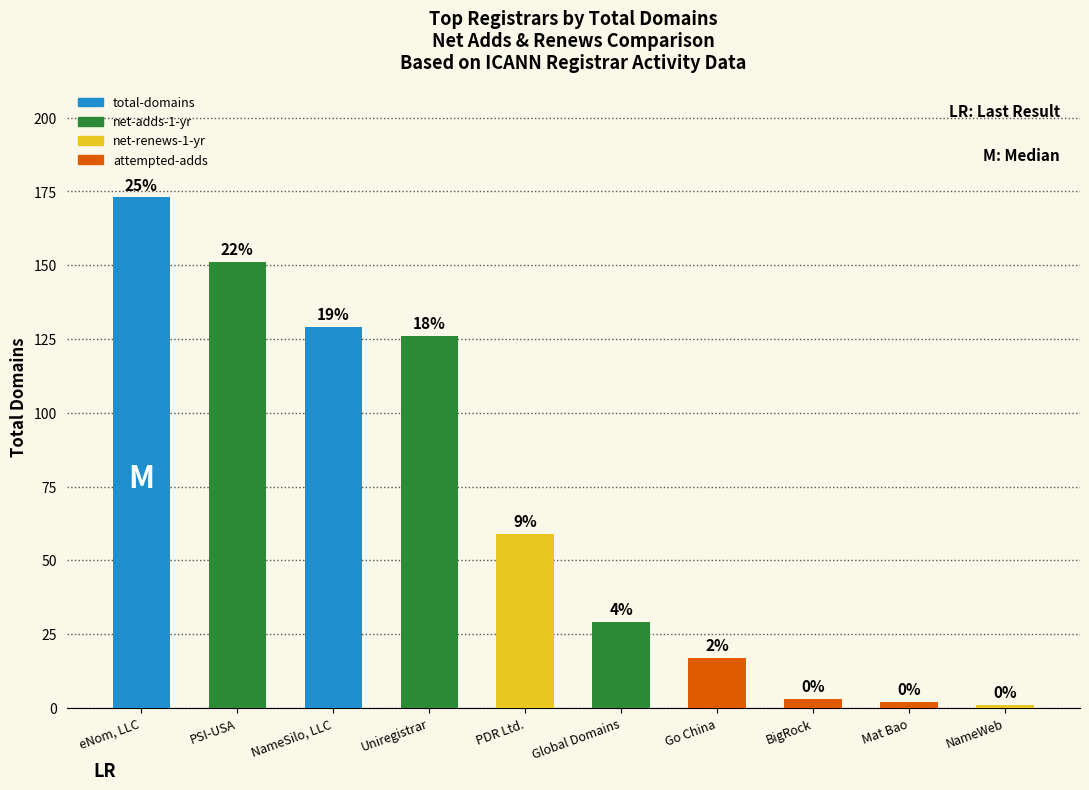

Where does the data first go above 59?

eNom, LLC